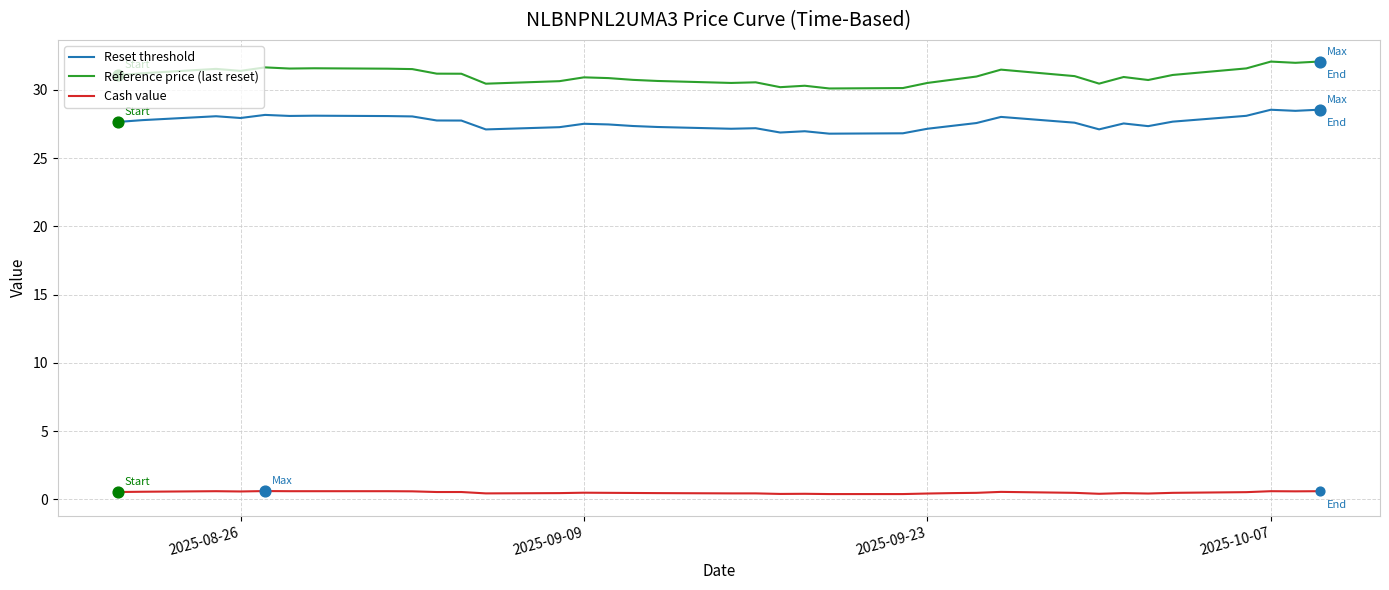

Which series has the largest total across all categories?

Reference price (last reset)